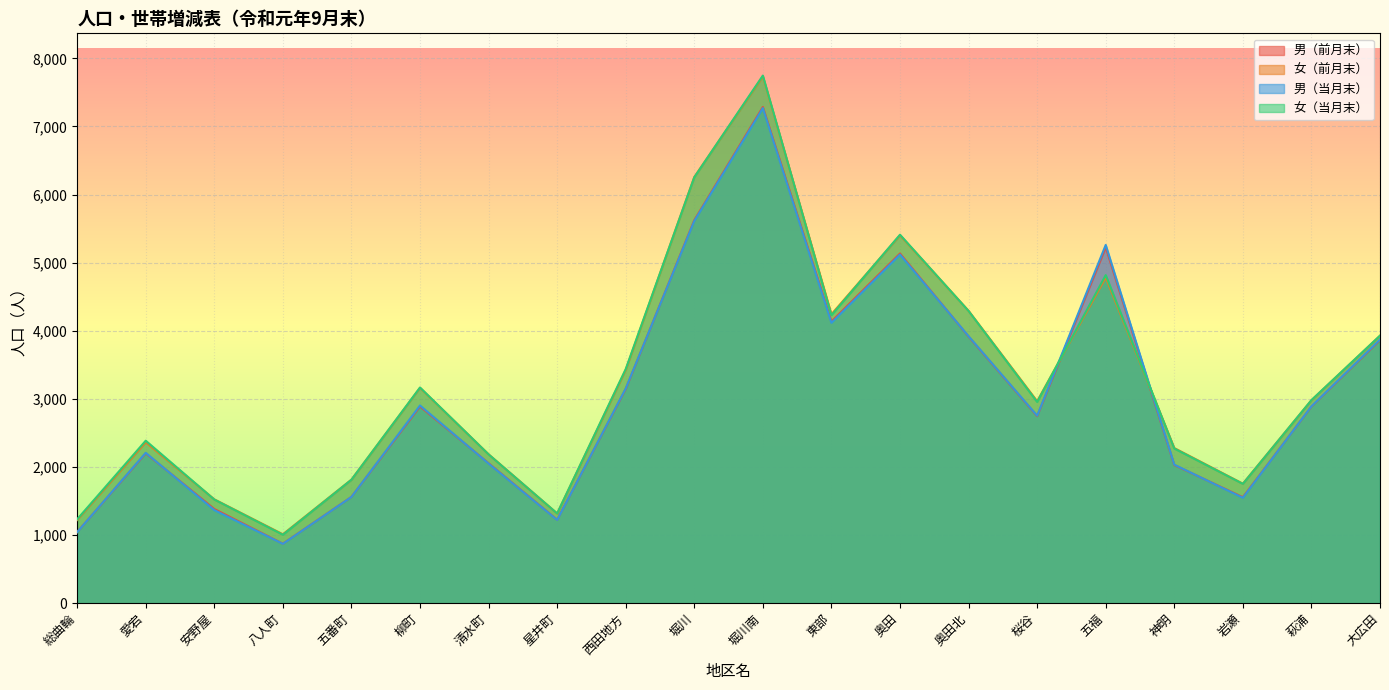

What is the highest value of the 男（前月末） series?

7286